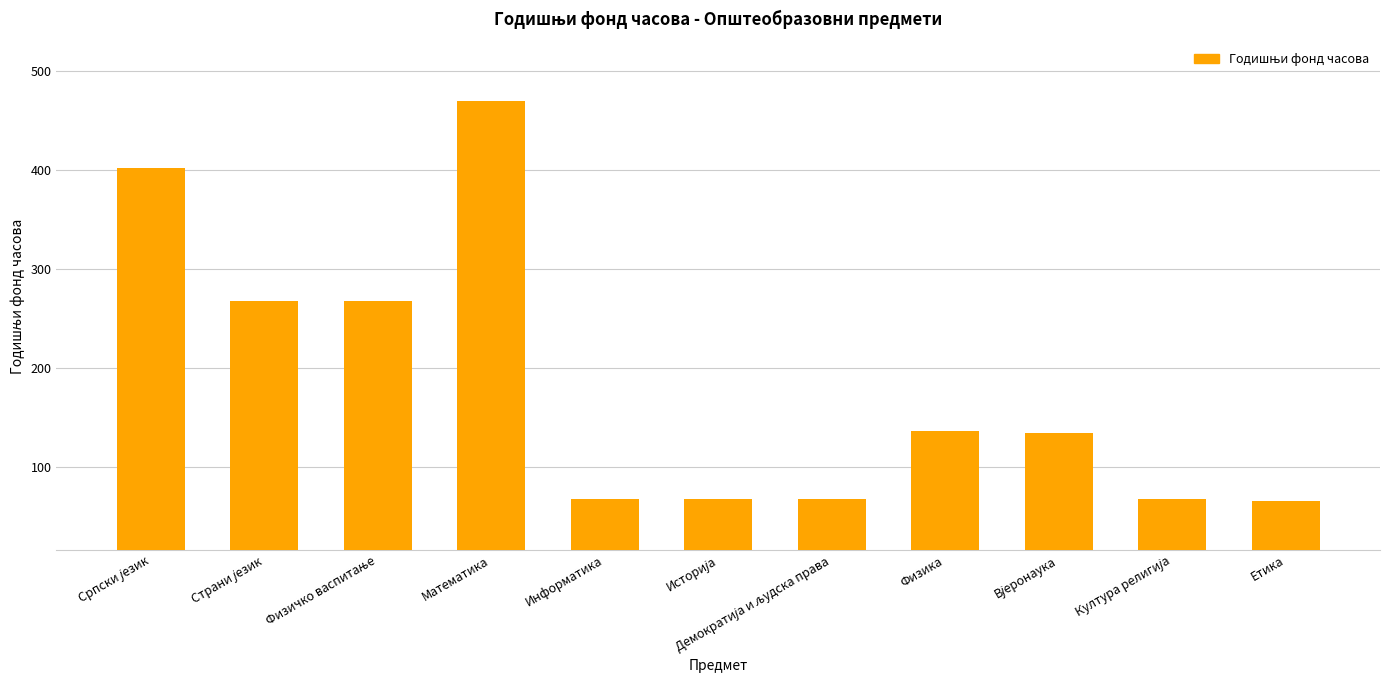

Does the chart contain any negative values?

No